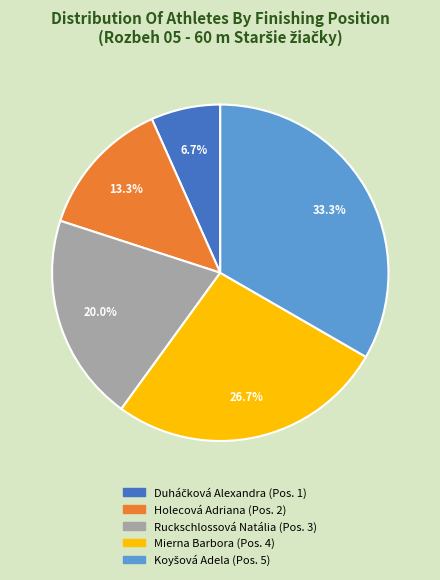

To the nearest percent, what is the difference between the largest and smallest slice percentages?

27%